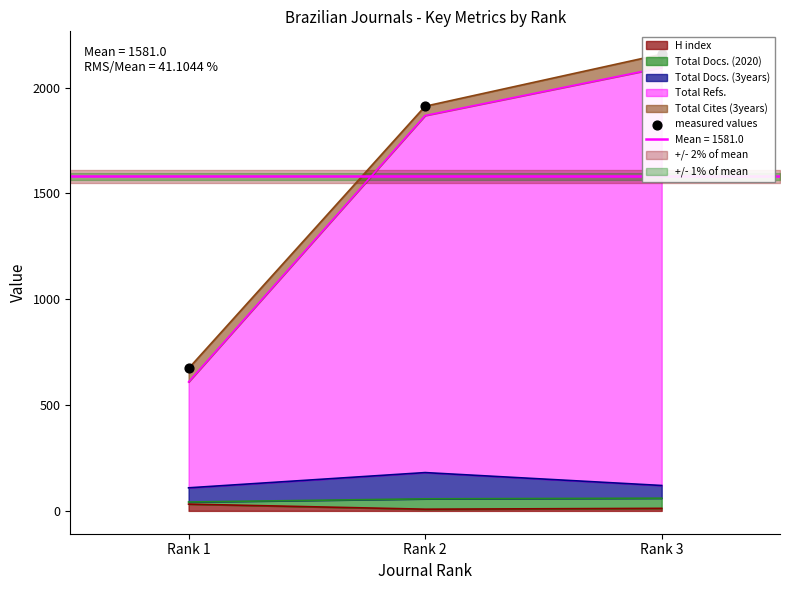

Approximately how many times larger is the value at Rank 2 compared to Rank 3?

0.9